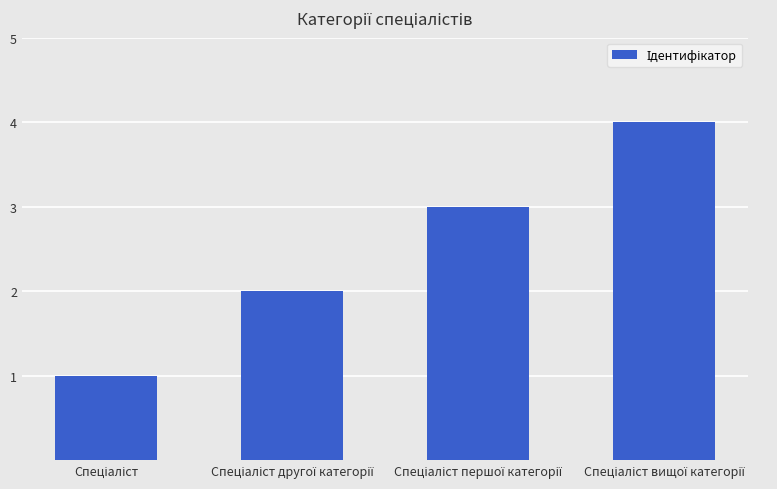

What is the smallest value displayed?

1